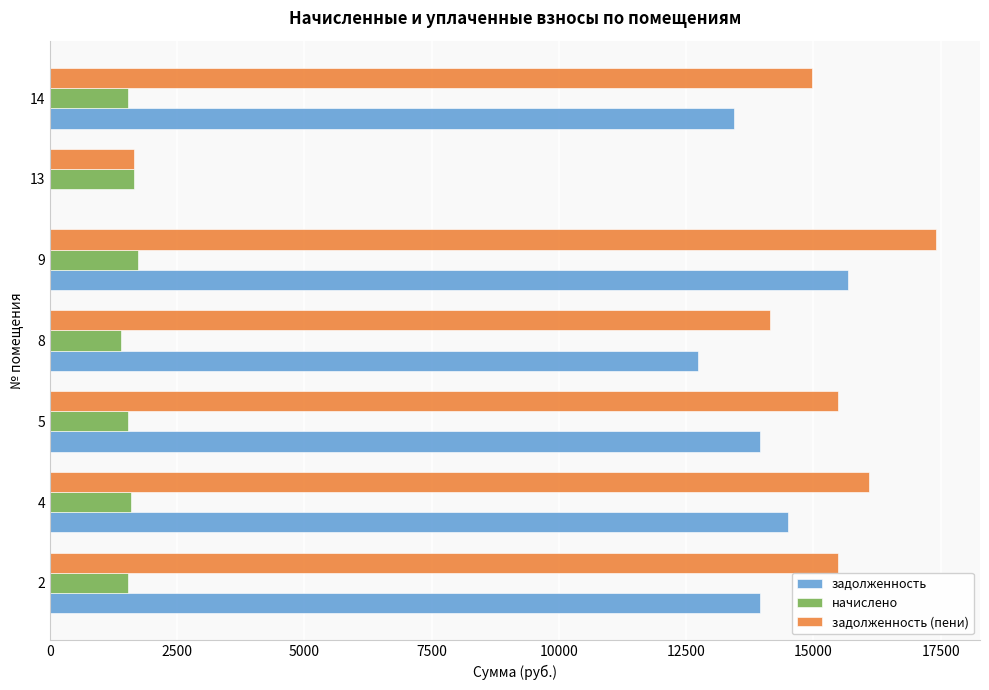

What is the sum of all задолженность (пени) values?

95244.4